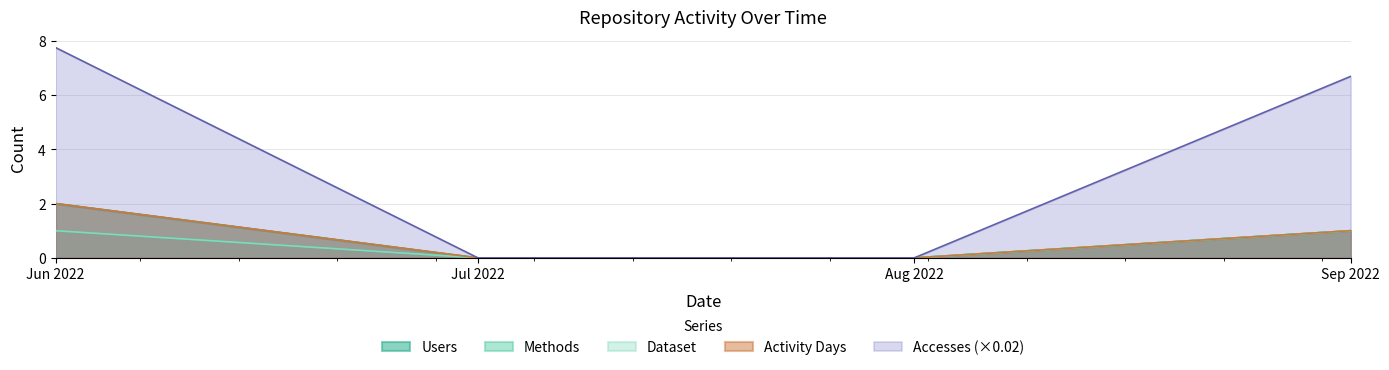

How many values in Accesses are above zero?

2